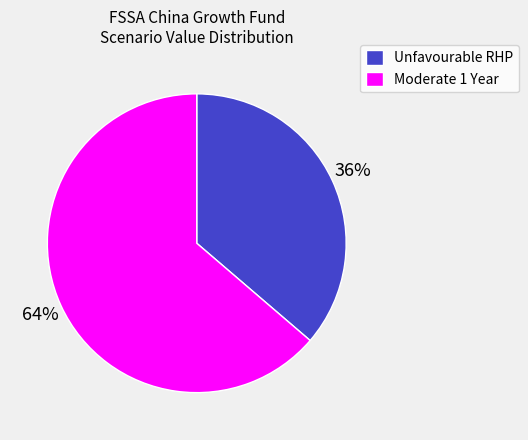

Does any single category account for the majority?

Yes